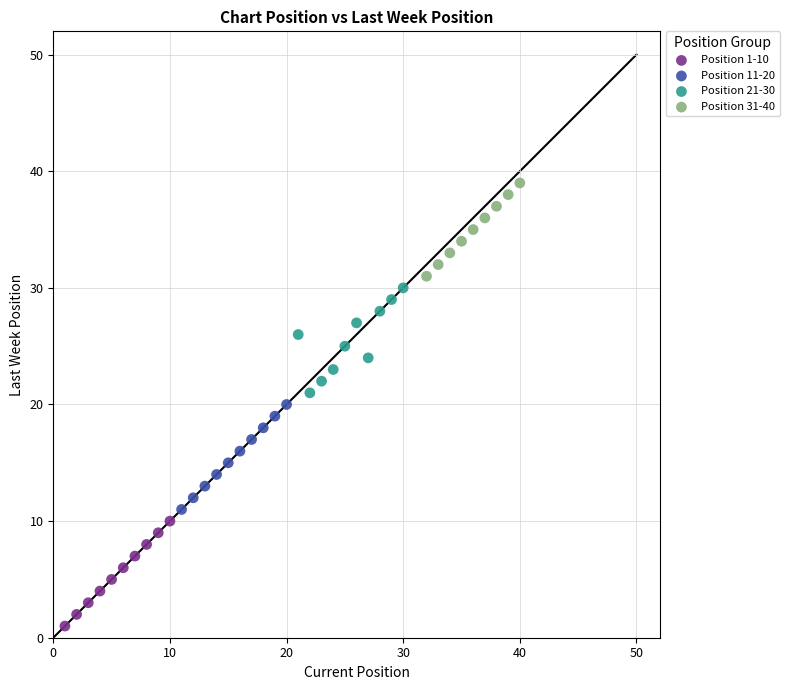

Which series contains the highest Y value?

Position 31-40